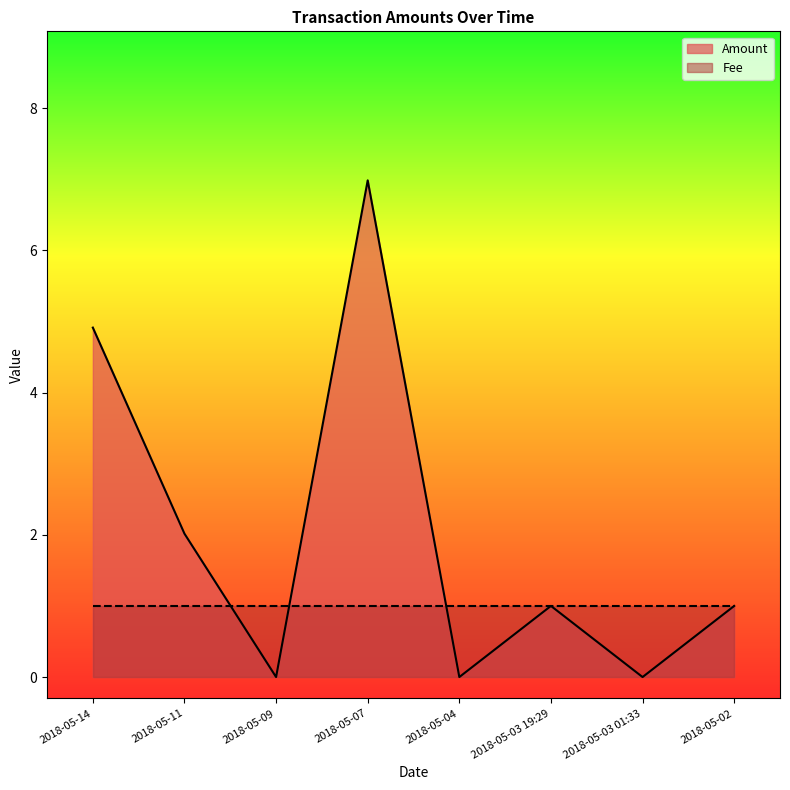

Reading left to right, transcribe all the data shown in this chart.

2018-05-14=4.9	2018-05-11=2.0	2018-05-09=0.0	2018-05-07=7.0	2018-05-04=0.0	2018-05-03 19:29=1.0	2018-05-03 01:33=0.0	2018-05-02=1.0